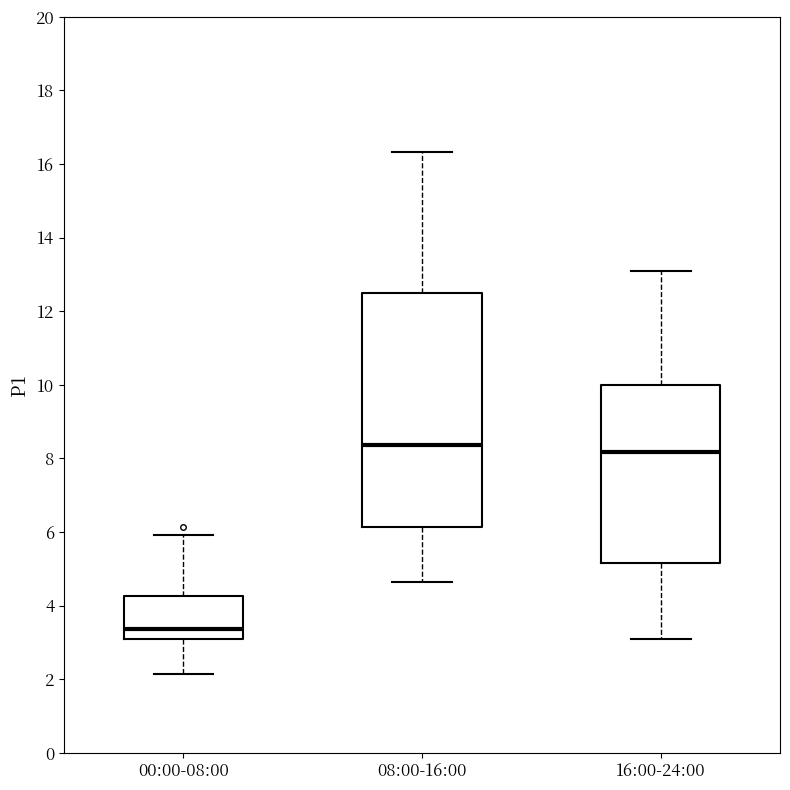

Where does the upper whisker of the box for 16:00-24:00 end on the y-axis? The values are not printed on the chart, so give them approximately, as read against the axis.

13.2